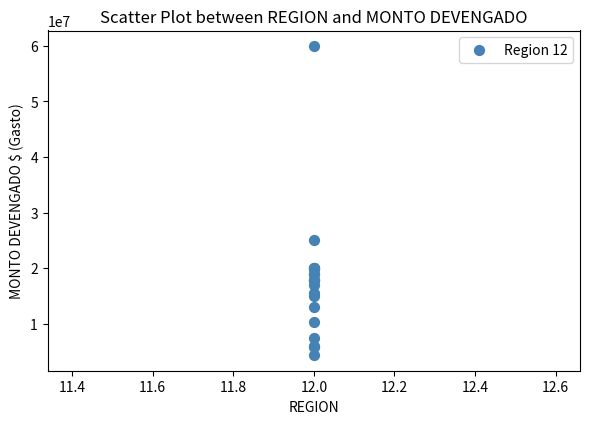

What Y value in the scatter plot is closest to 32156330?

25000000